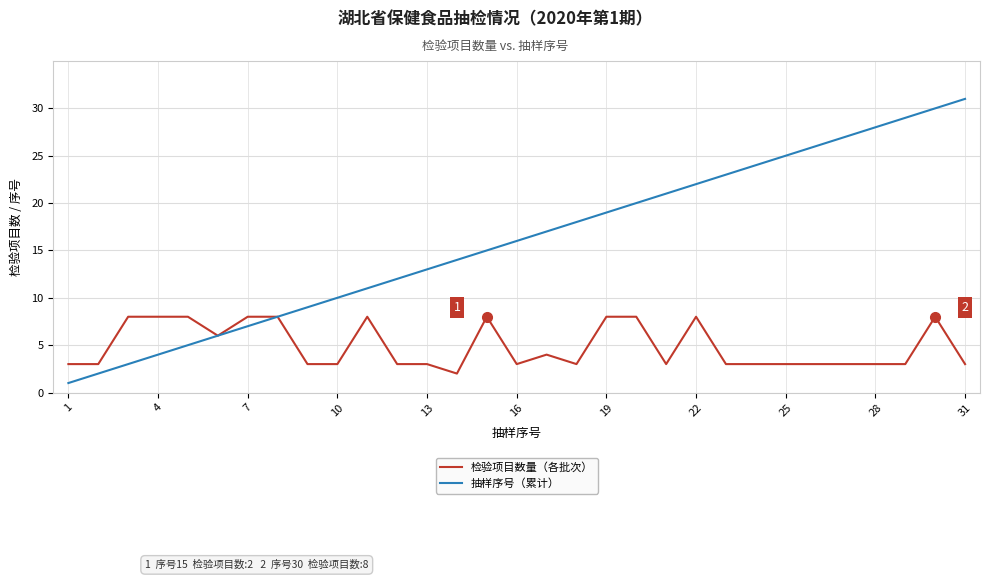

What is the maximum value shown in the chart?

31